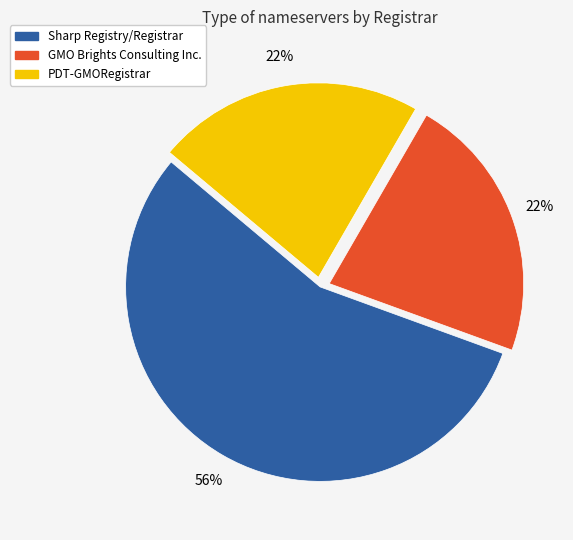

What is the largest slice in the pie chart?

Sharp Registry/Registrar